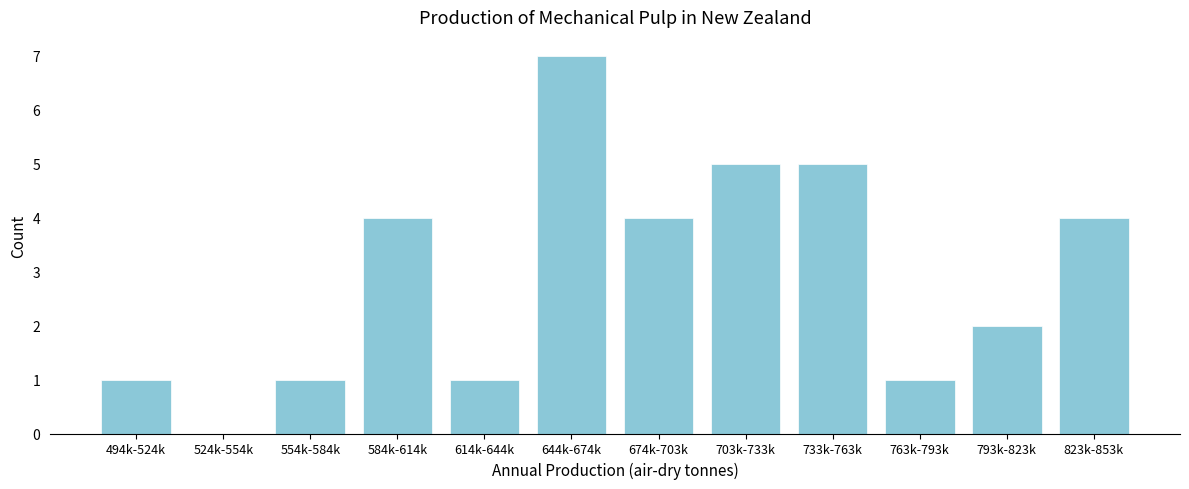

Reading left to right, transcribe all the data shown in this chart.

494k-524k=1	524k-554k=0	554k-584k=1	584k-614k=4	614k-644k=1	644k-674k=7	674k-703k=4	703k-733k=5	733k-763k=5	763k-793k=1	793k-823k=2	823k-853k=4